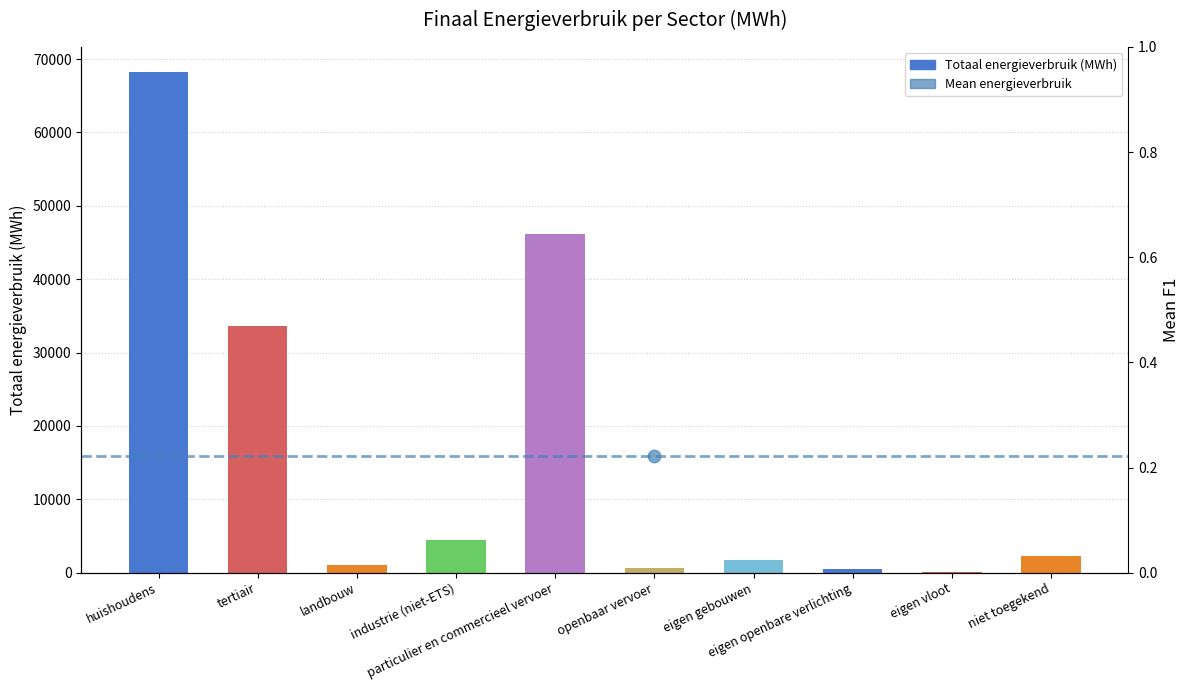

What is the label of the 5th bar from the right?

openbaar vervoer